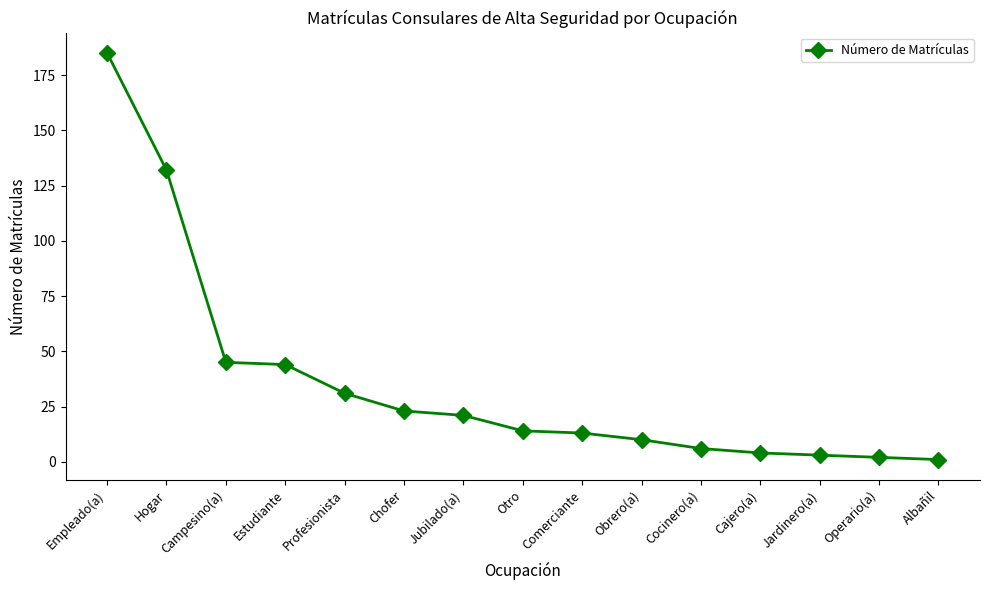

Reading right to left, what are all the values shown in this chart?

Albañil=1	Operario(a)=2	Jardinero(a)=3	Cajero(a)=4	Cocinero(a)=6	Obrero(a)=10	Comerciante=13	Otro=14	Jubilado(a)=21	Chofer=23	Profesionista=31	Estudiante=44	Campesino(a)=45	Hogar=132	Empleado(a)=185